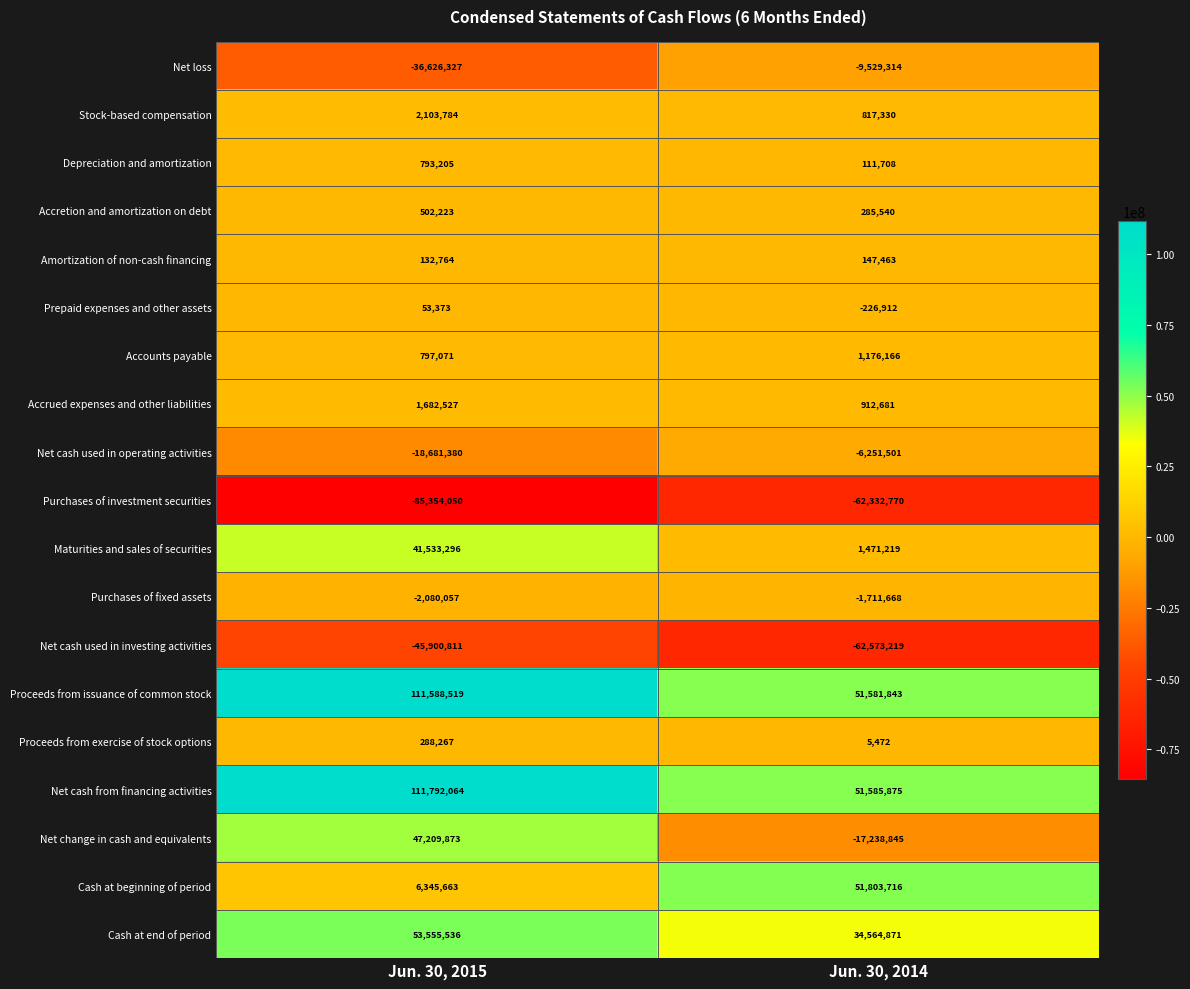

True or false: Amortization of non-cash financing has a value of 90363 at Jun. 30, 2015.

False